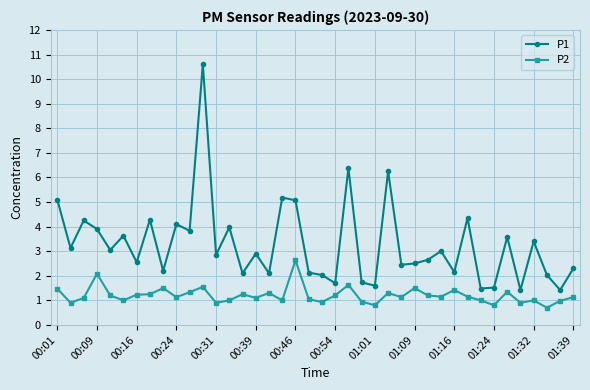

Rank the series by their average value, from lowest to highest.

P2, P1